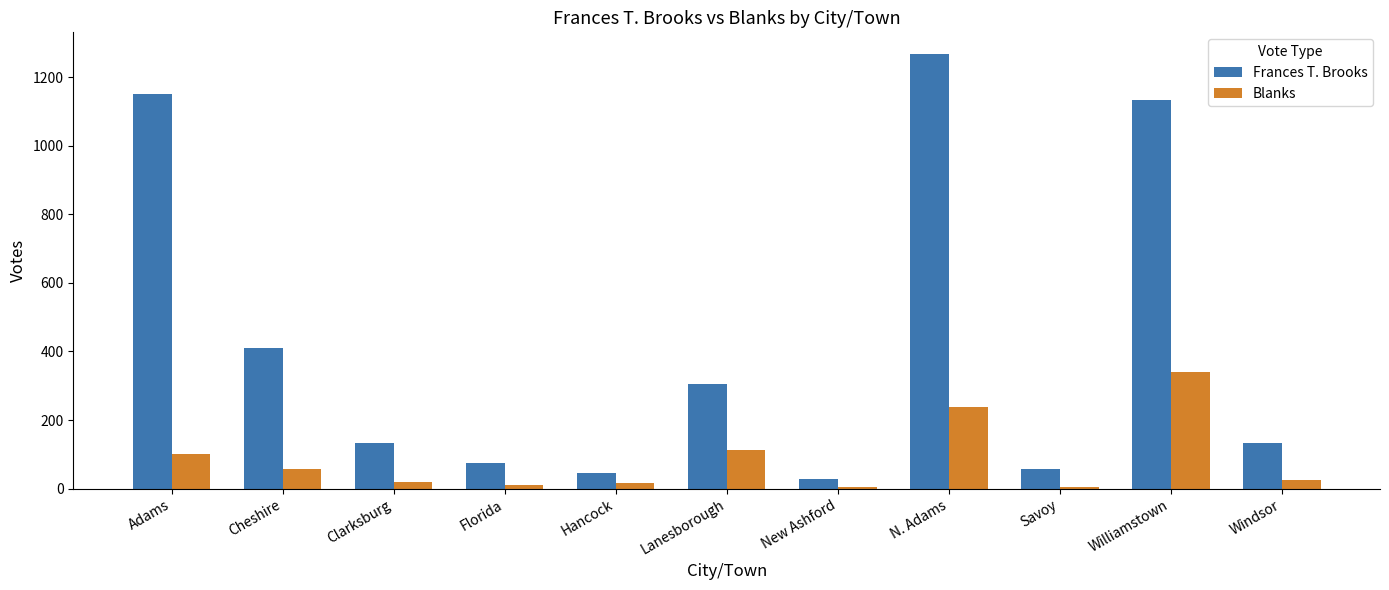

Between Clarksburg and Lanesborough, which series saw the biggest shift?

Frances T. Brooks